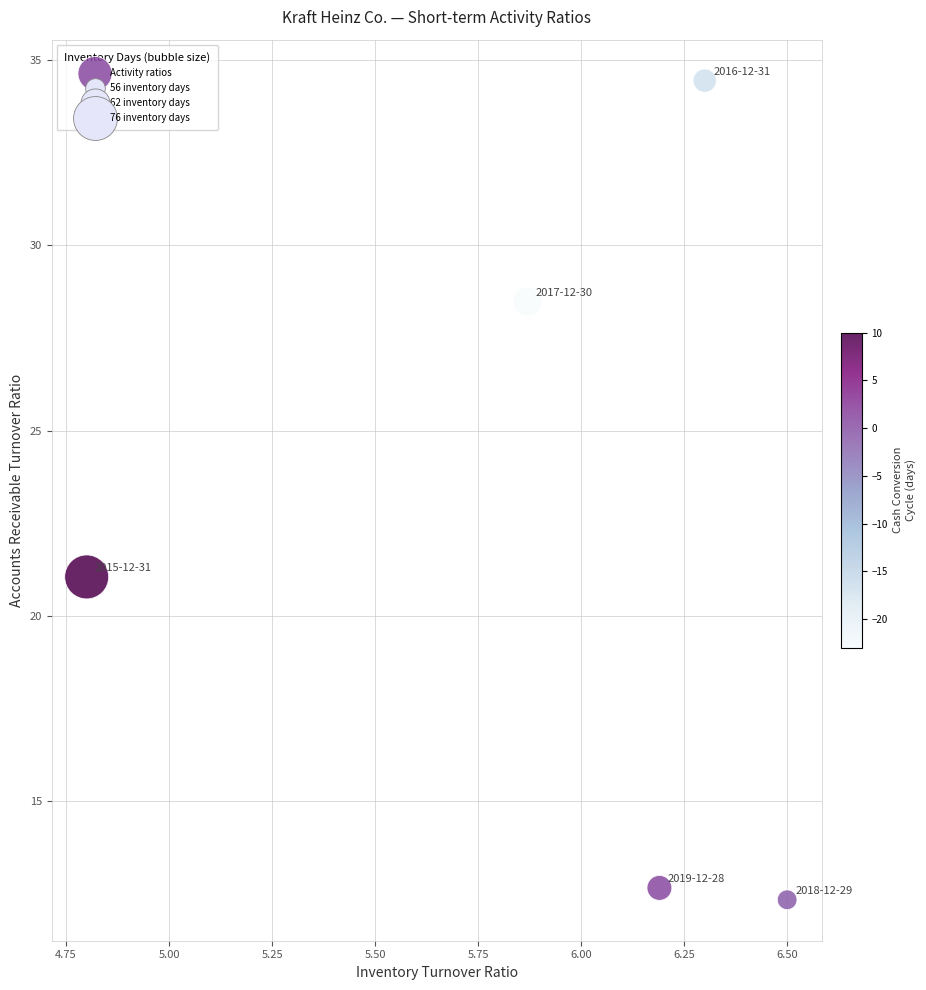

What is the range of Y values (max minus min)?

22.1